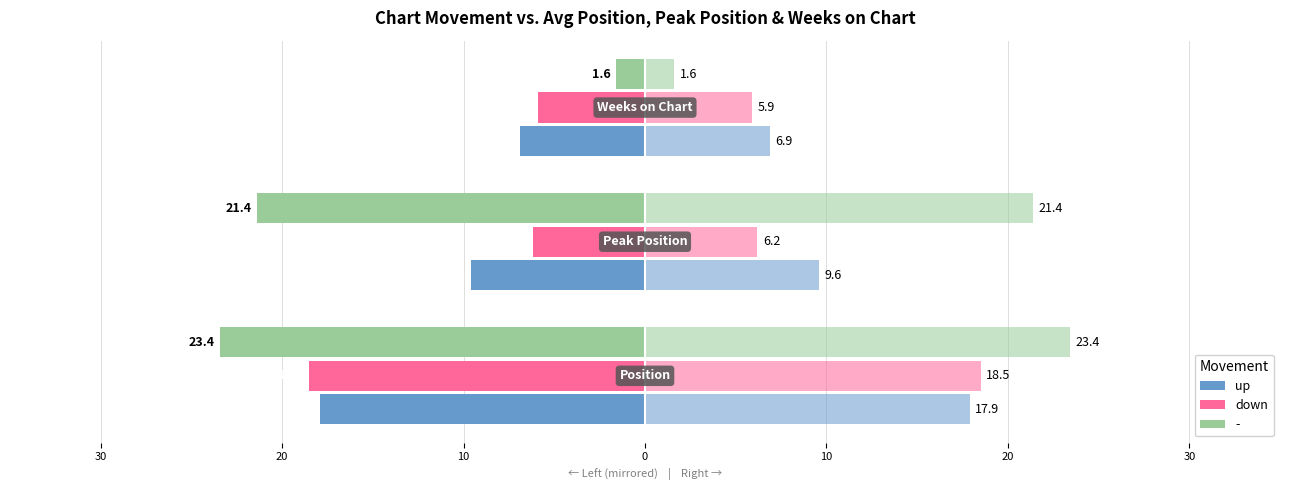

True or false: up has a value of -4.1 at 20.

False